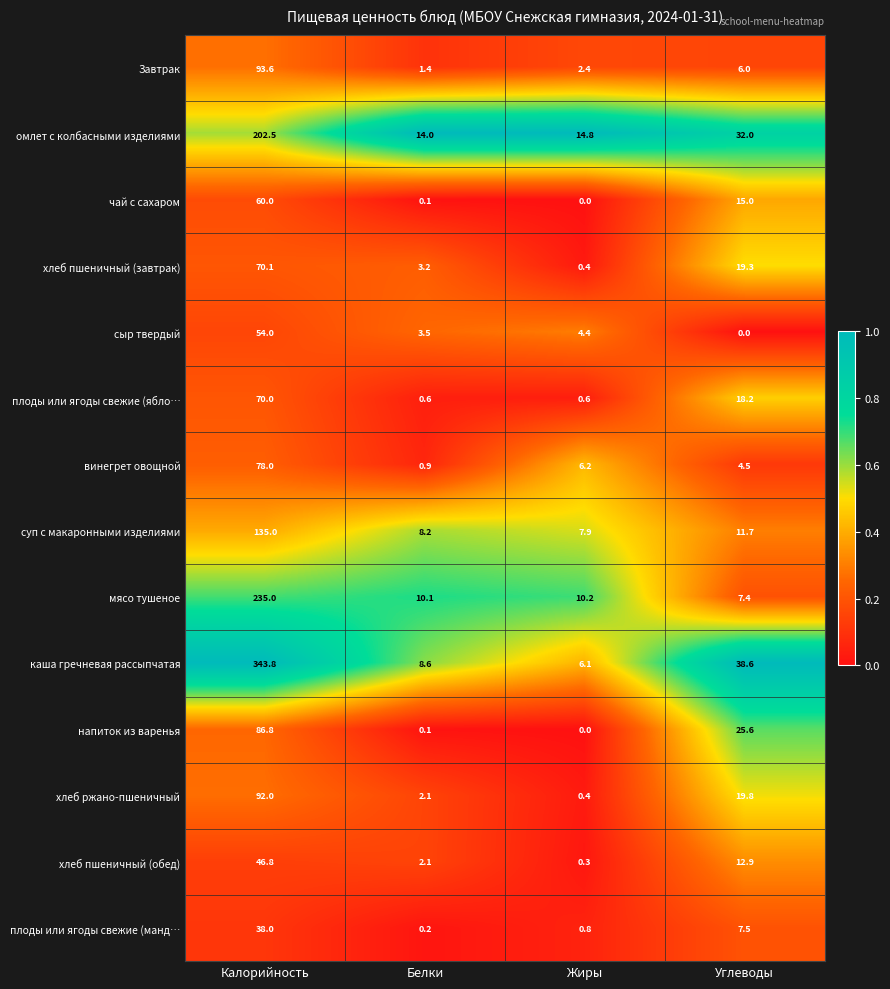

What value does the хлеб ржано-пшеничный series have at Жиры?

0.4